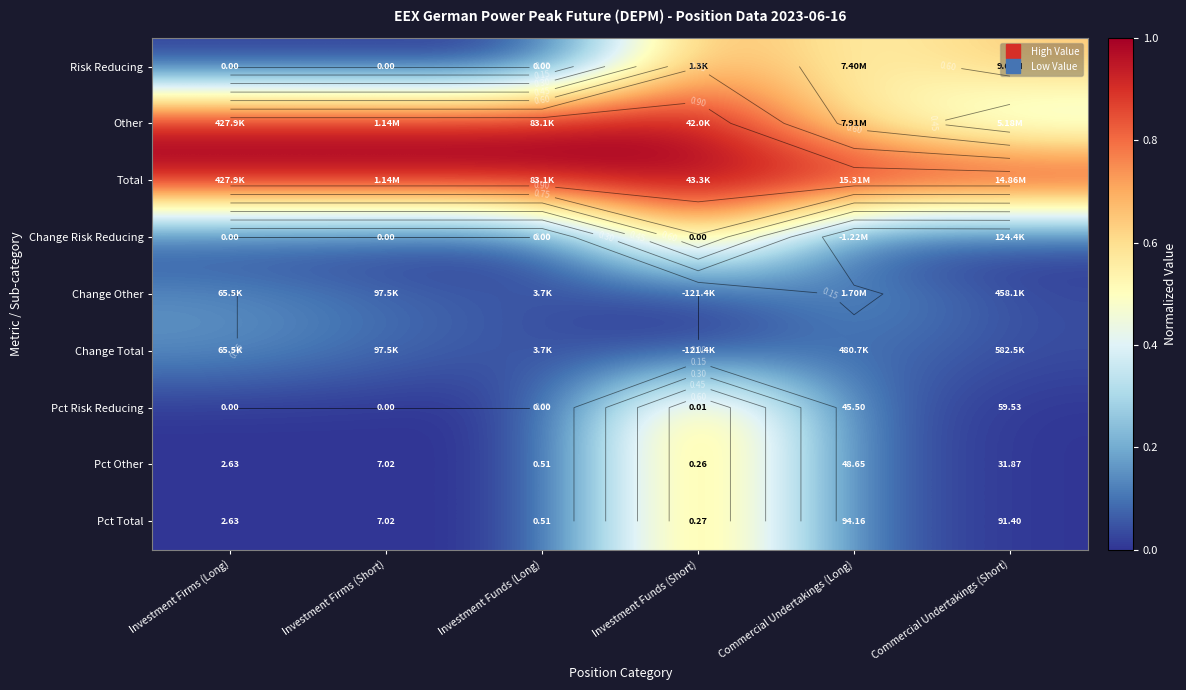

The value of Pct Other at Commercial Undertakings (Short) is 0.5. True or false?

False